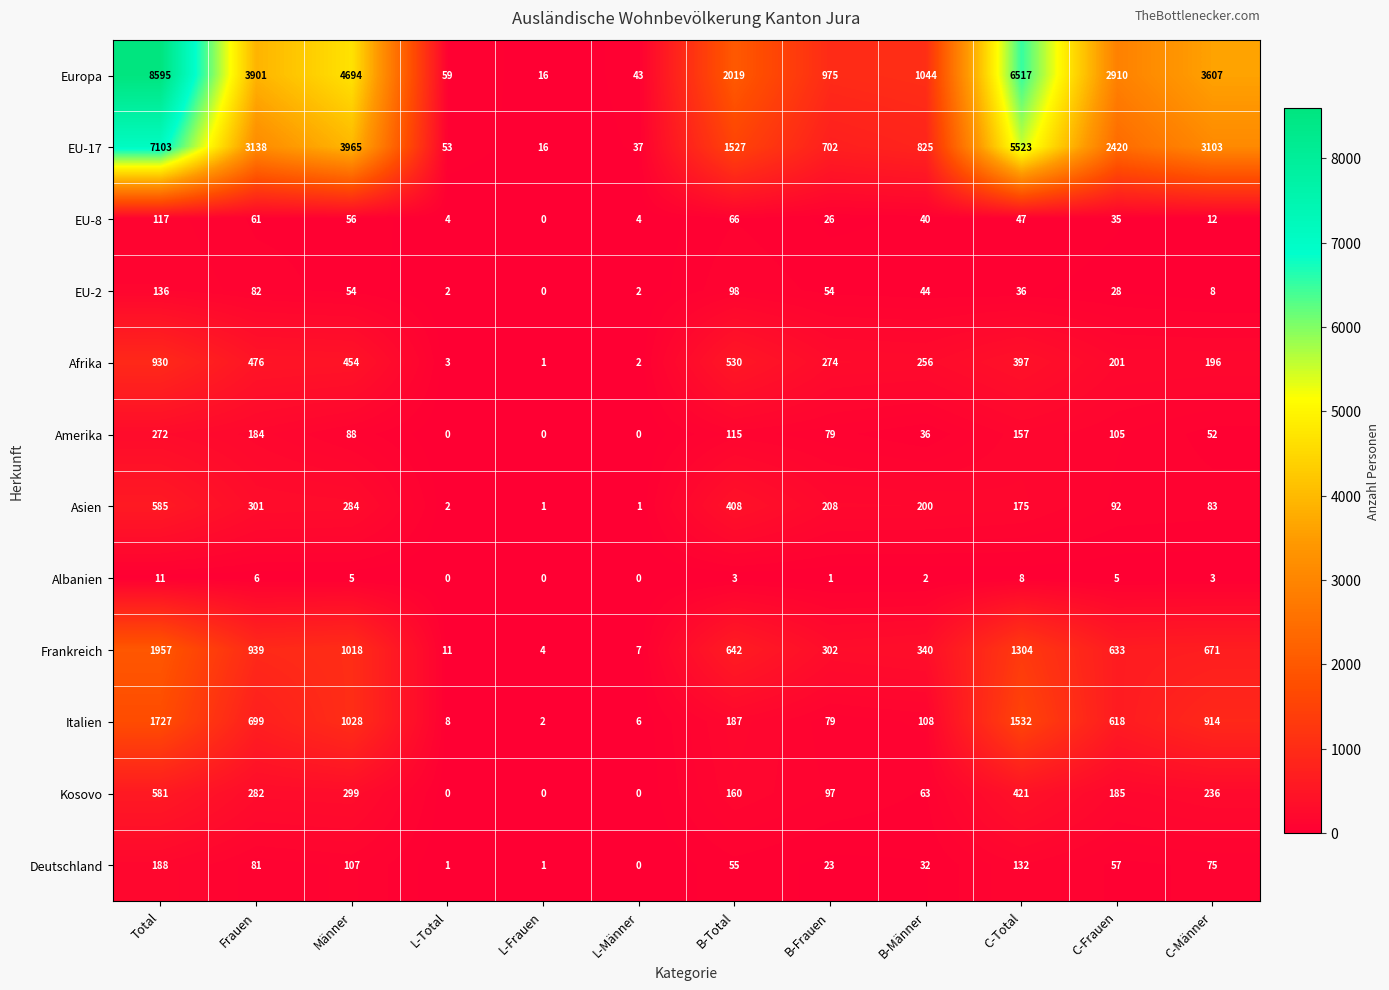

What is the difference between the maximum and minimum values in the Afrika series?

929